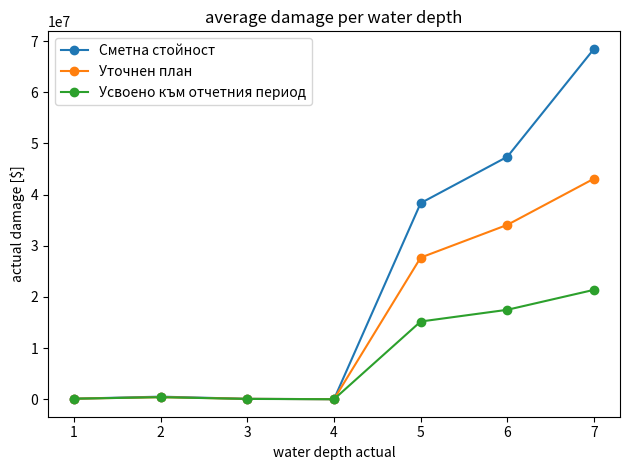

Which series changed the most between 4 and 5?

Сметна стойност